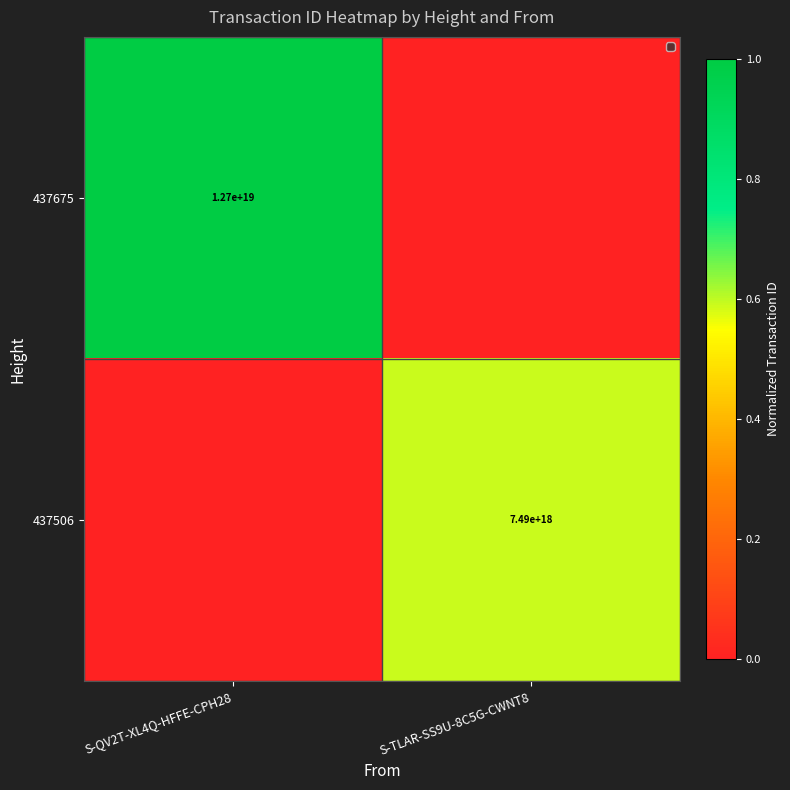

The 437506 series shows 4169807092887482880 at S-TLAR-SS9U-8C5G-CWNT8. True or false?

False